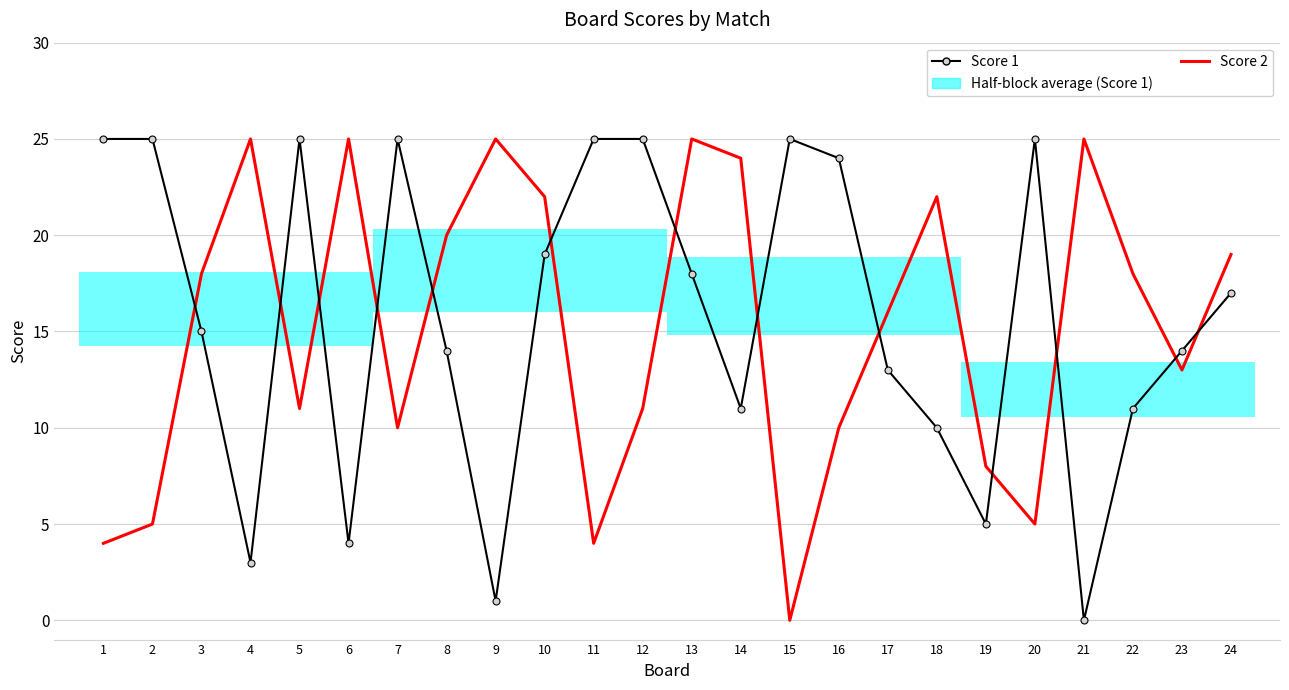

What is the difference between the highest and lowest values at 18?

12